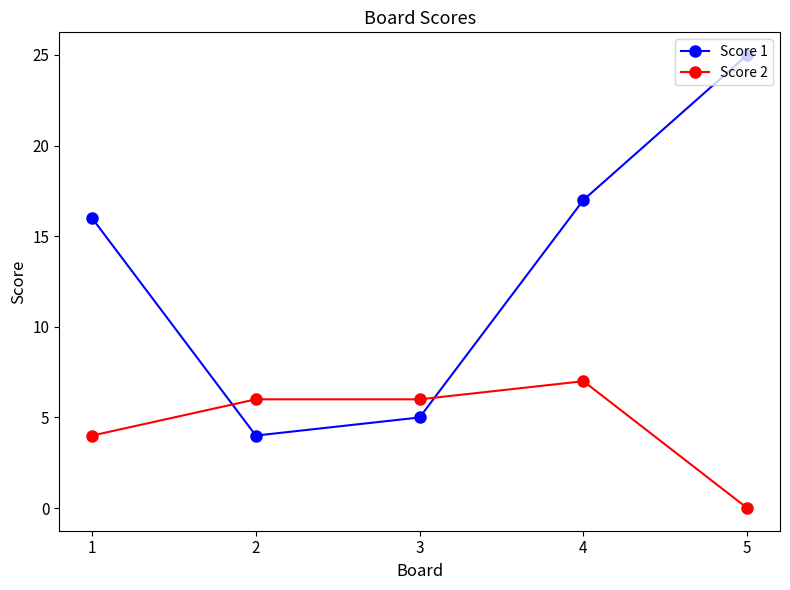

Does the chart have visible grid lines?

No